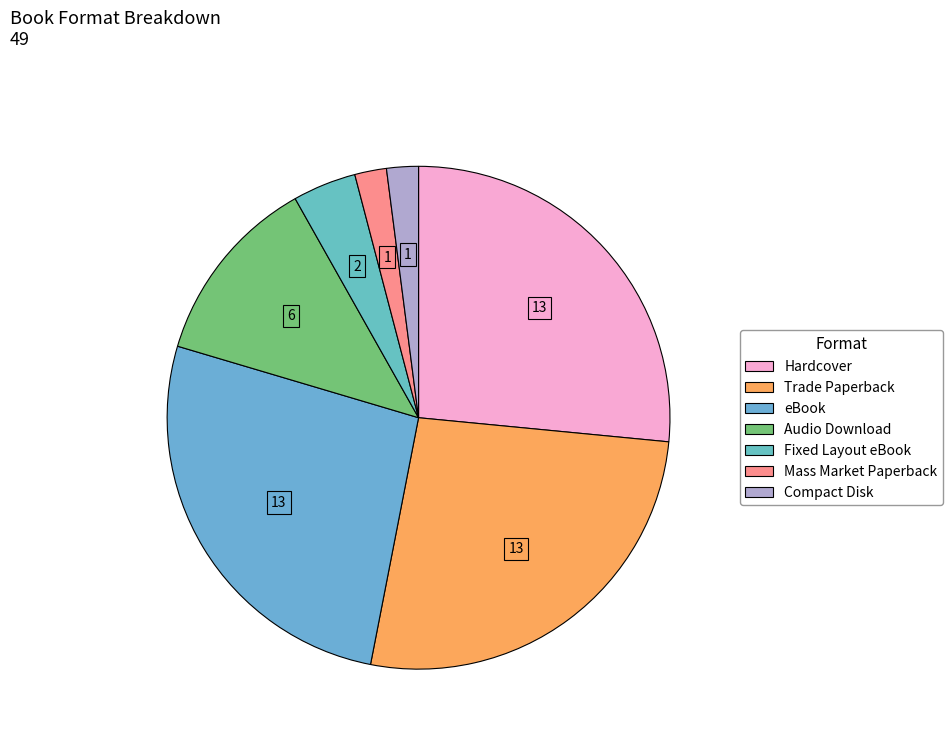

What percentage is the Hardcover slice, to the nearest percent?

27%